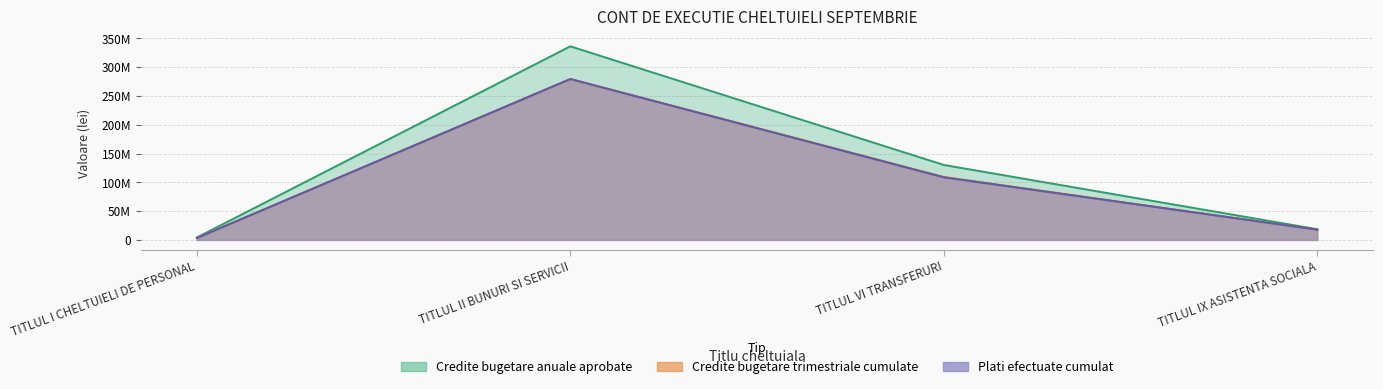

What is the spread (max minus min) of values at TITLUL VI TRANSFERURI?

21551747